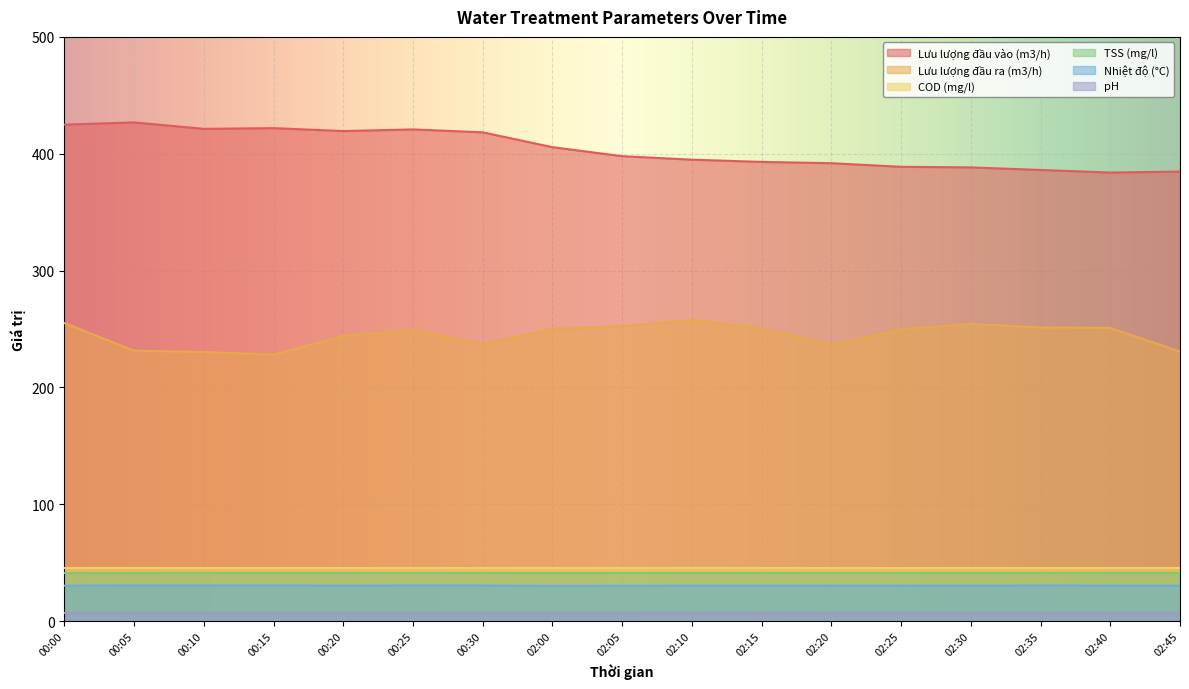

Does the chart display data point markers on the line(s)?

No